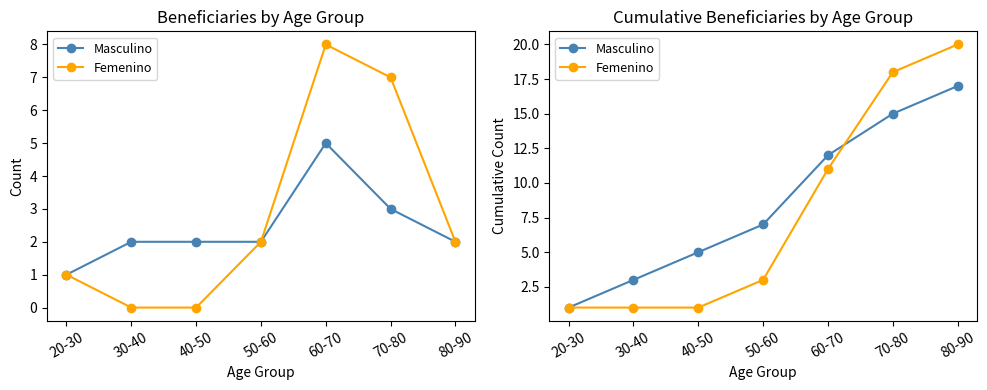

What is the difference between the maximum and minimum values in the Masculino series?

16